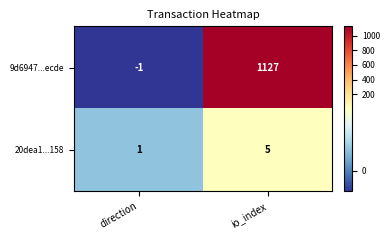

Which label corresponds to the largest value in the chart?

io_index